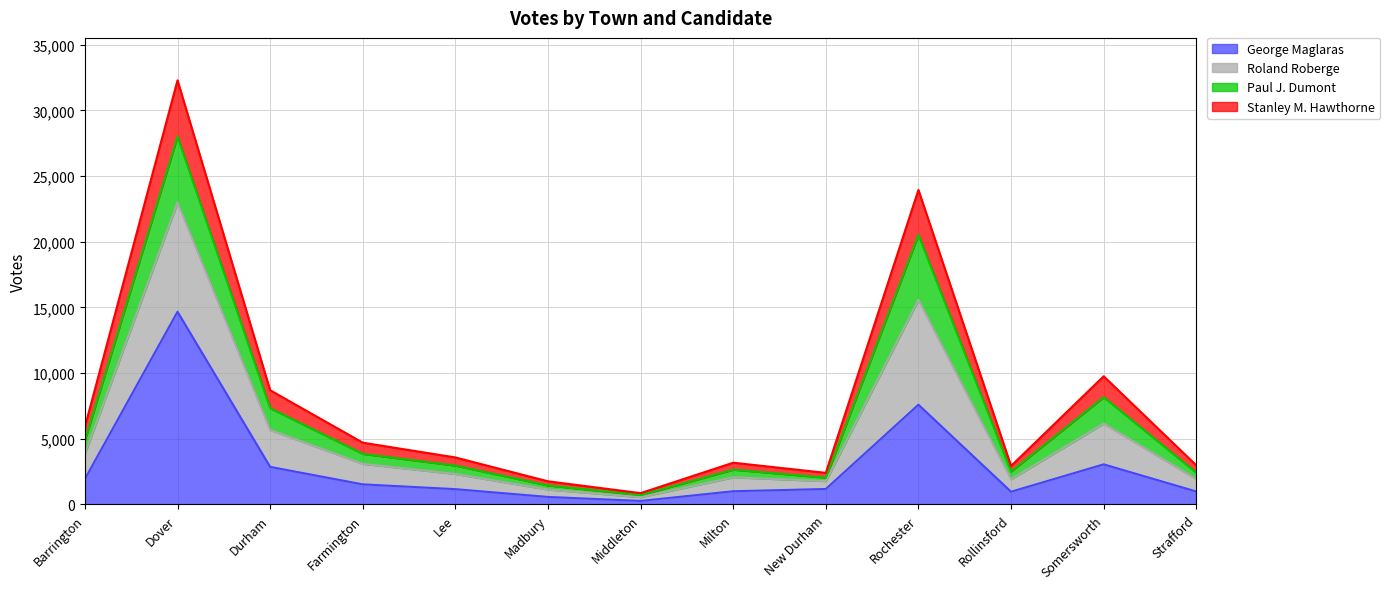

What is the minimum value shown in the chart?

271